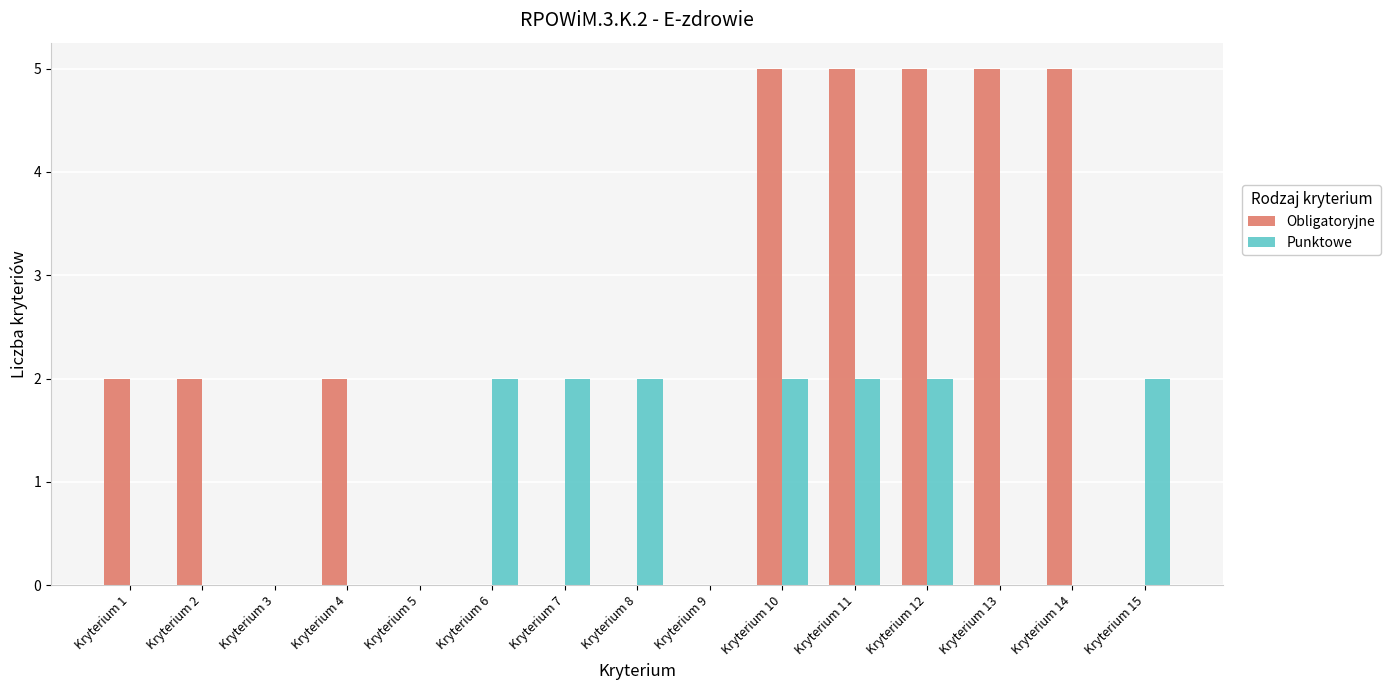

Count the Obligatoryjne values in the range 0 to 5.

15